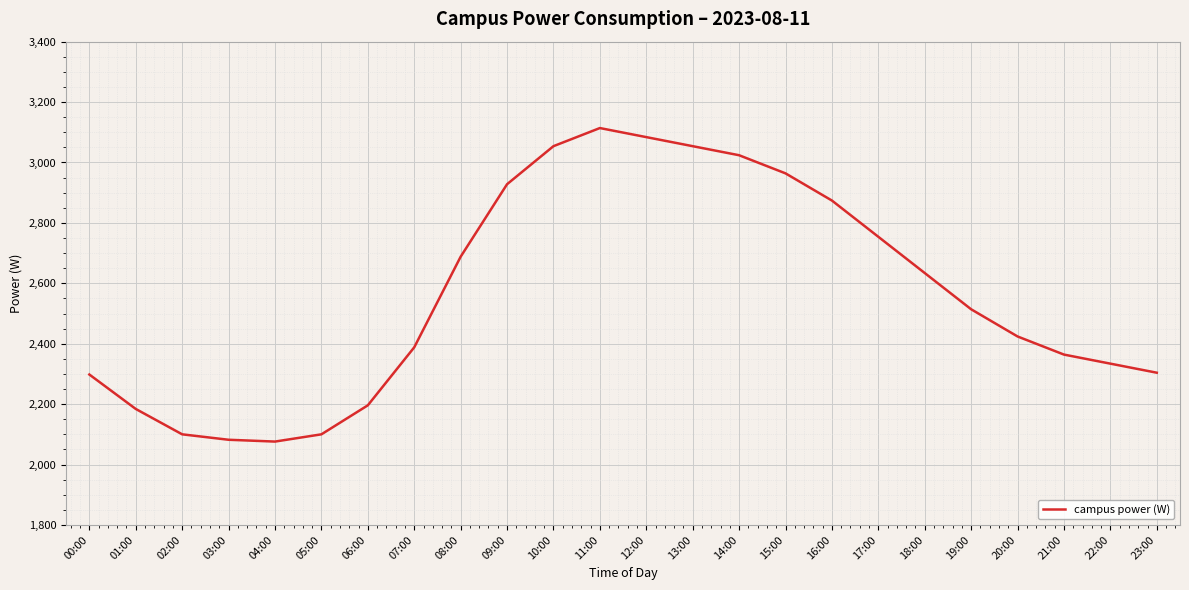

What position from the left is 11:00?

12